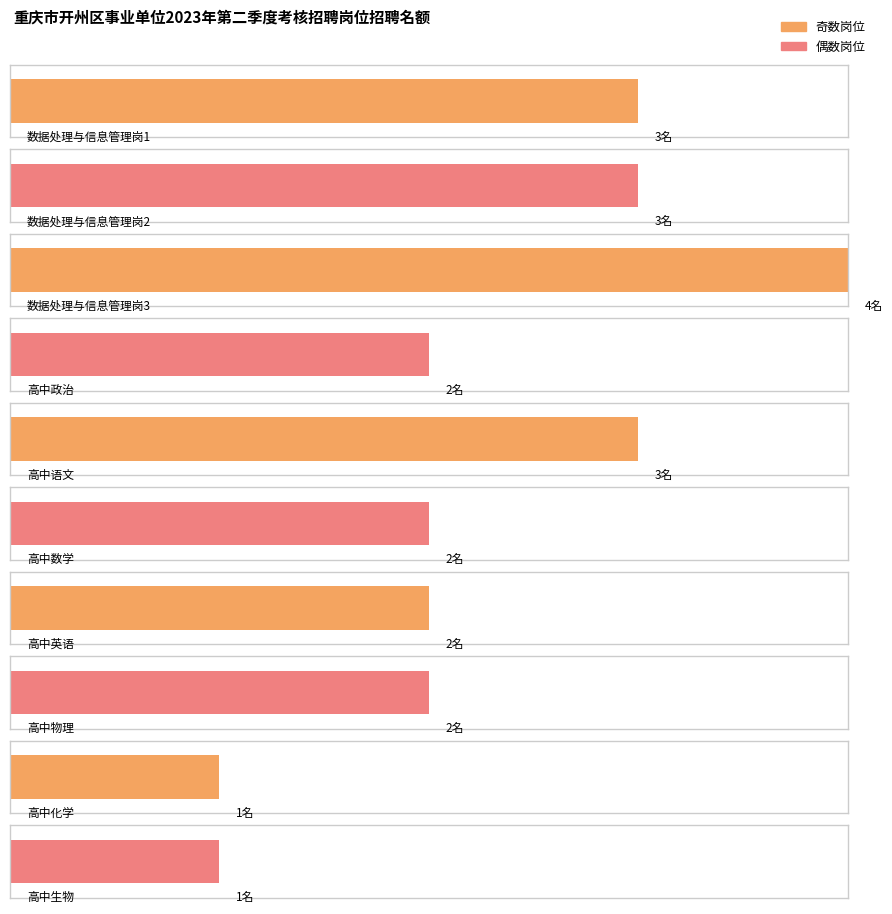

List the labels in order of value, largest first.

数据处理与信息管理岗3, 数据处理与信息管理岗1, 数据处理与信息管理岗2, 高中语文, 高中政治, 高中数学, 高中英语, 高中物理, 高中化学, 高中生物